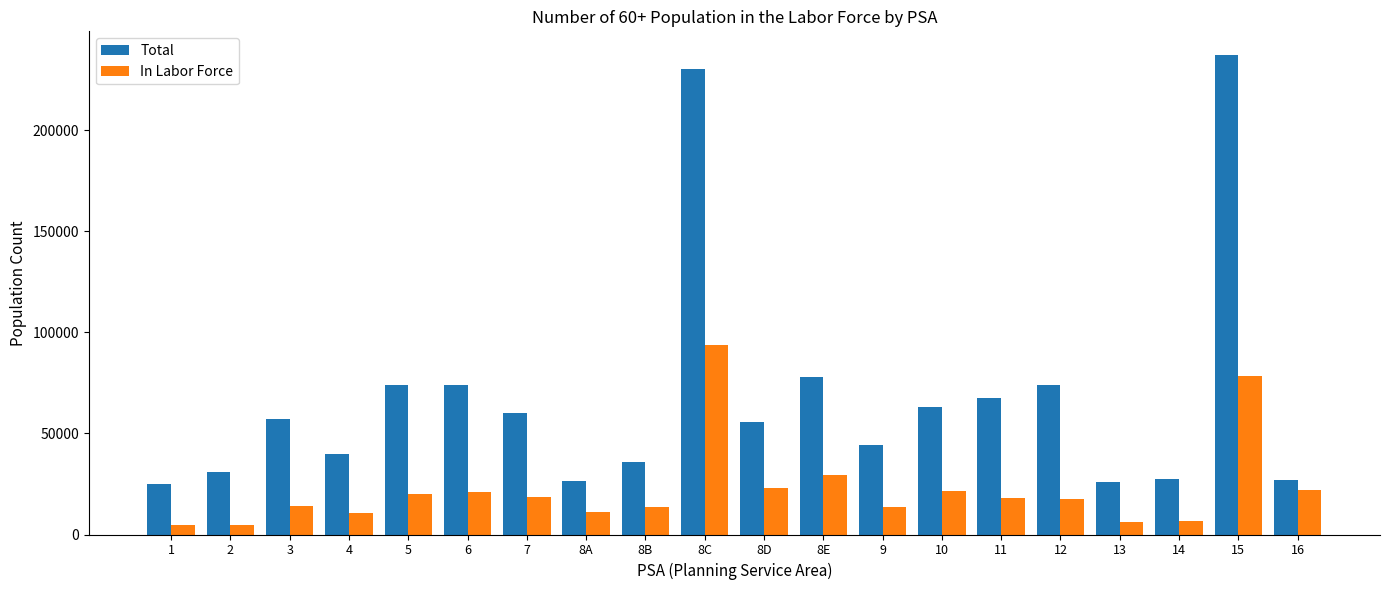

What is the difference between the second highest and minimum values in the Total series?

205845